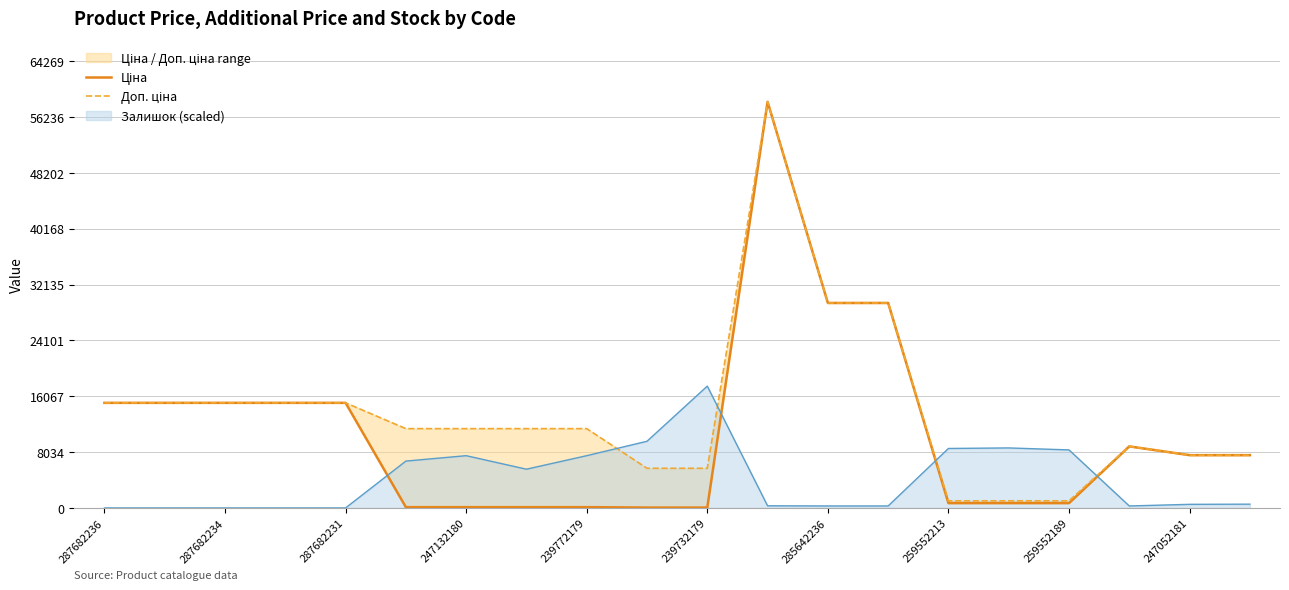

The Залишок (scaled) series shows 285.2 at 285642236. True or false?

True